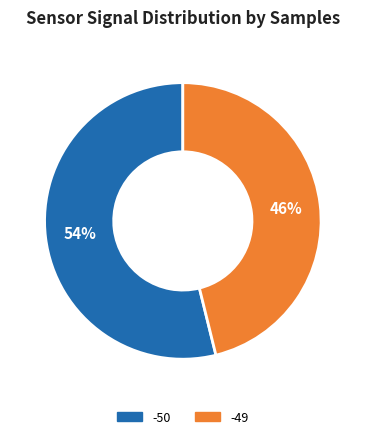

To the nearest percent, what is the combined percentage of -49 and -50?

100%